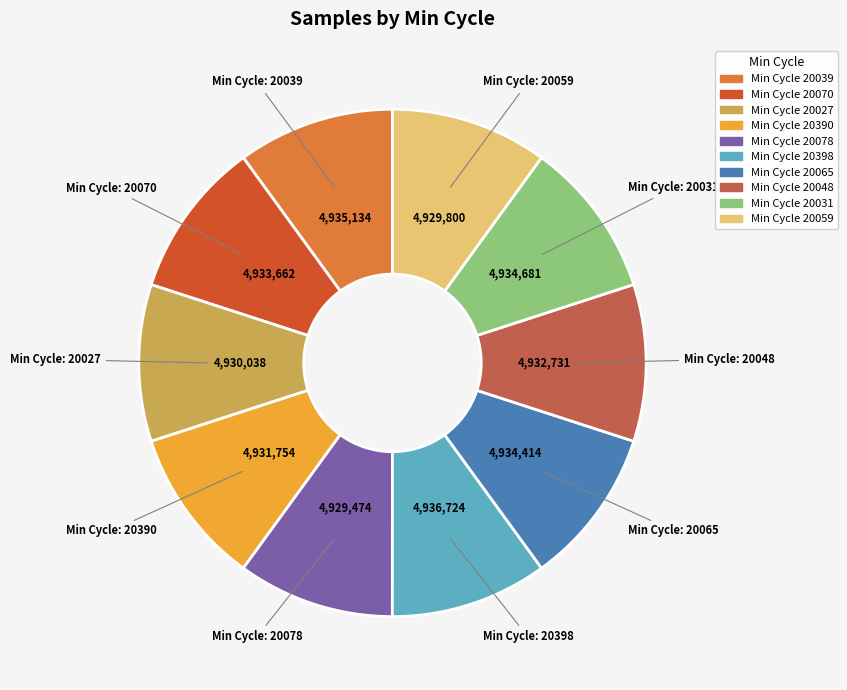

Does any single category account for the majority?

No